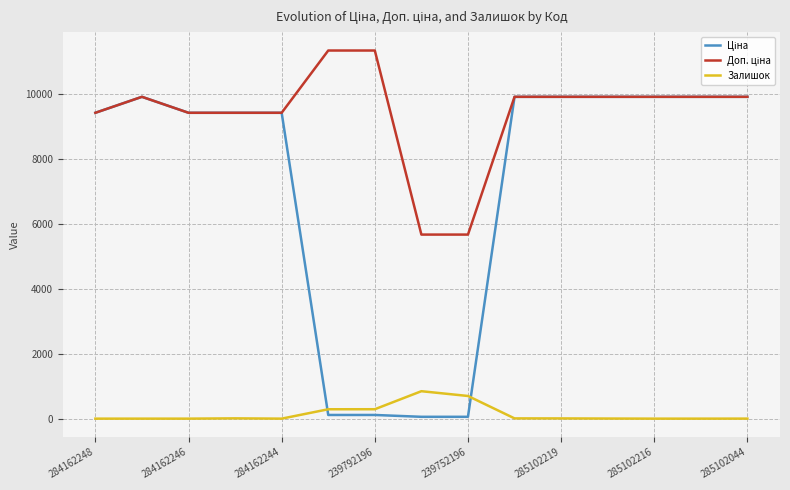

What is the maximum value for Залишок?

845.0